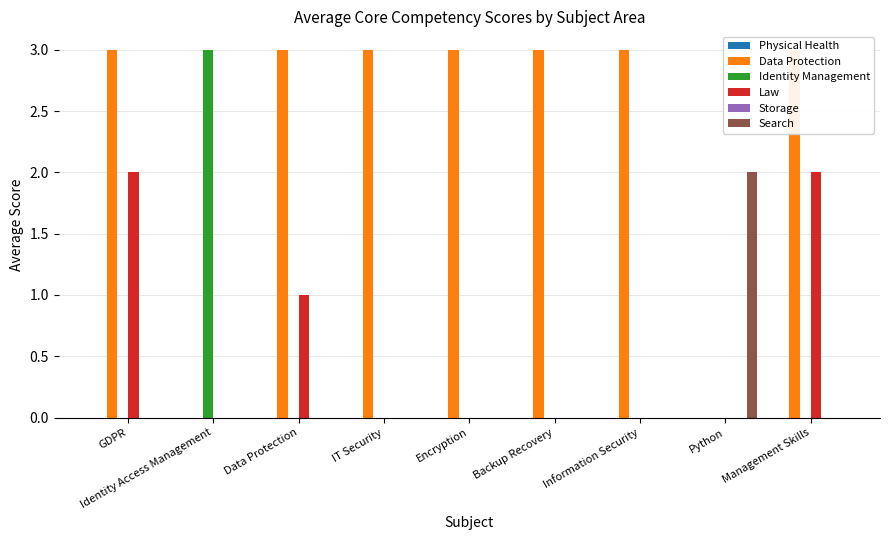

Which has a higher value, Encryption or Management Skills?

Encryption